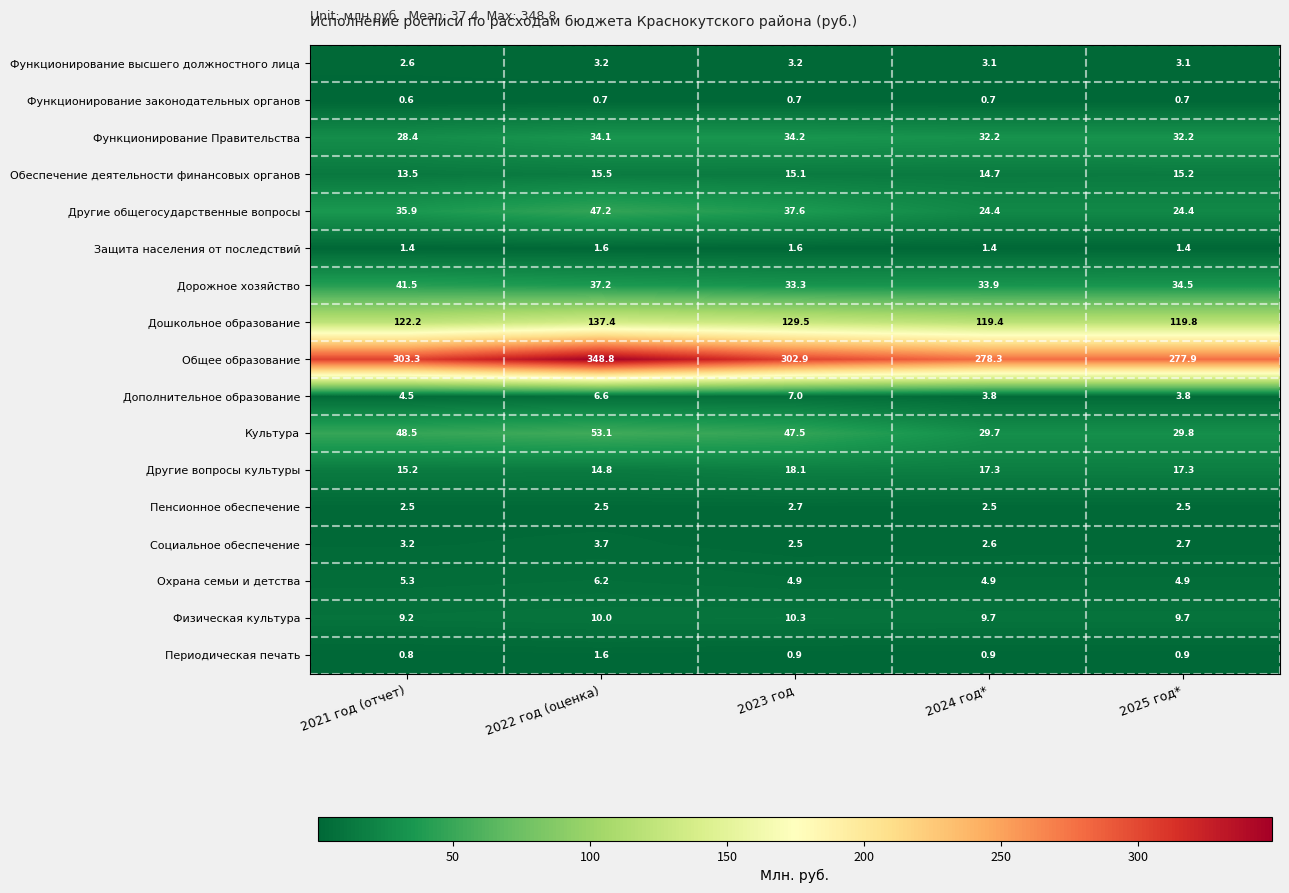

Which category has the highest value across all series?

2022 год (оценка)